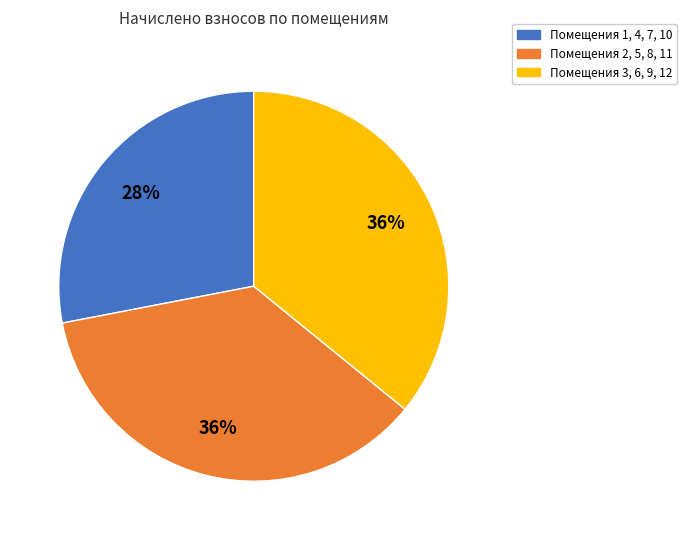

Is it true that Помещения 3, 6, 9, 12 is 50% of the pie?

False